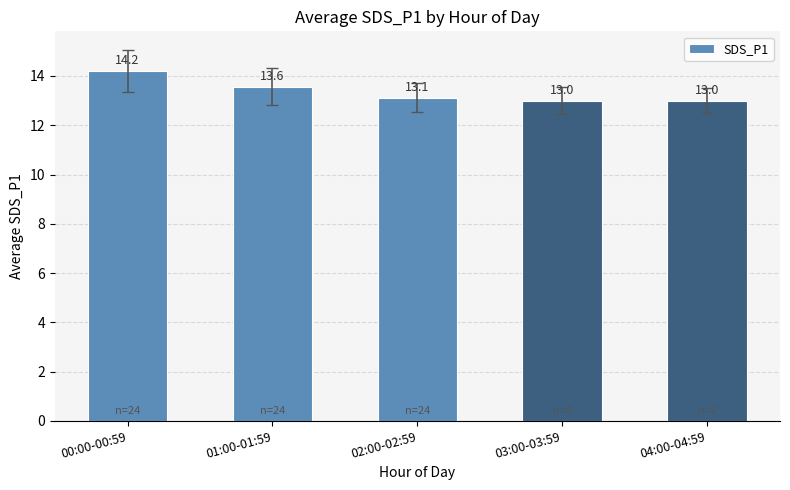

What is the change in value from 00:00-00:59 to 02:00-02:59?

-1.1